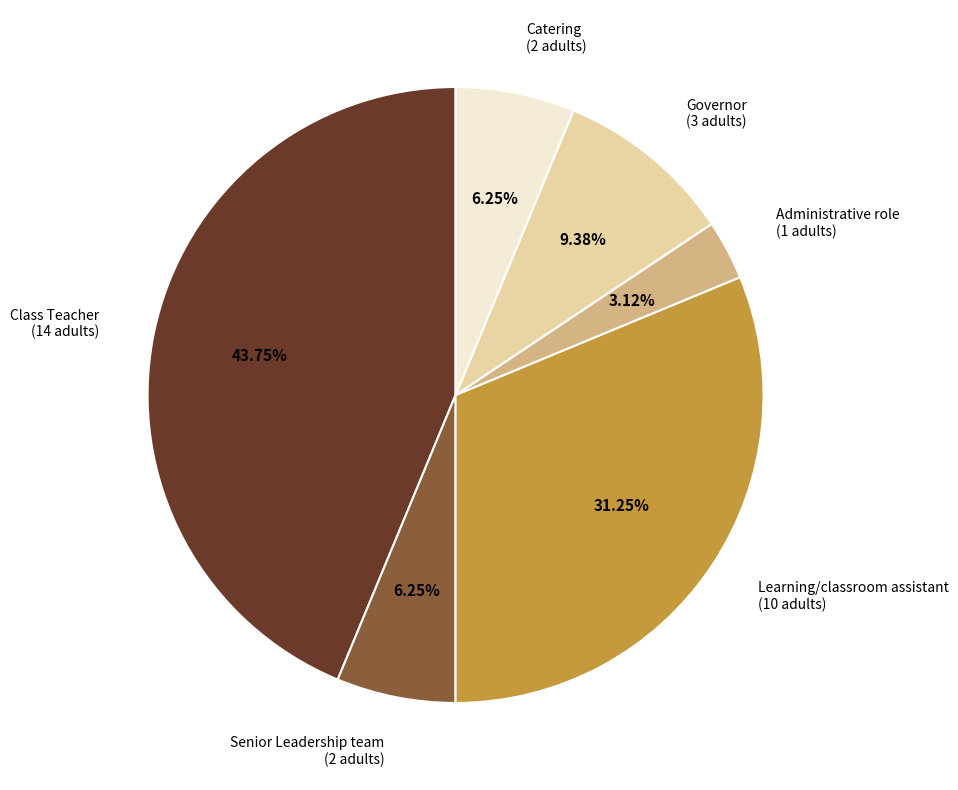

Does Class Teacher account for over 50% of the chart?

No